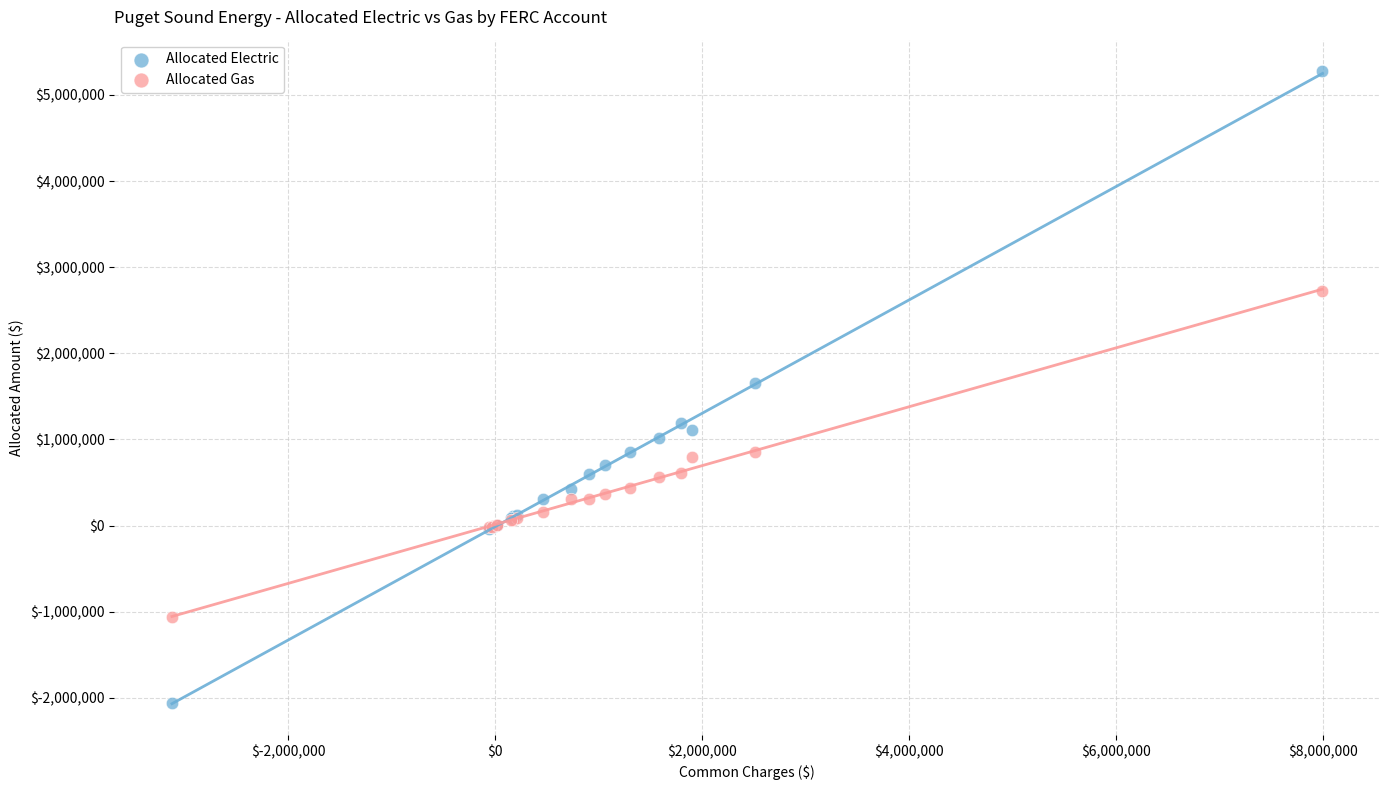

Which series contains the lowest Y value?

Allocated Electric